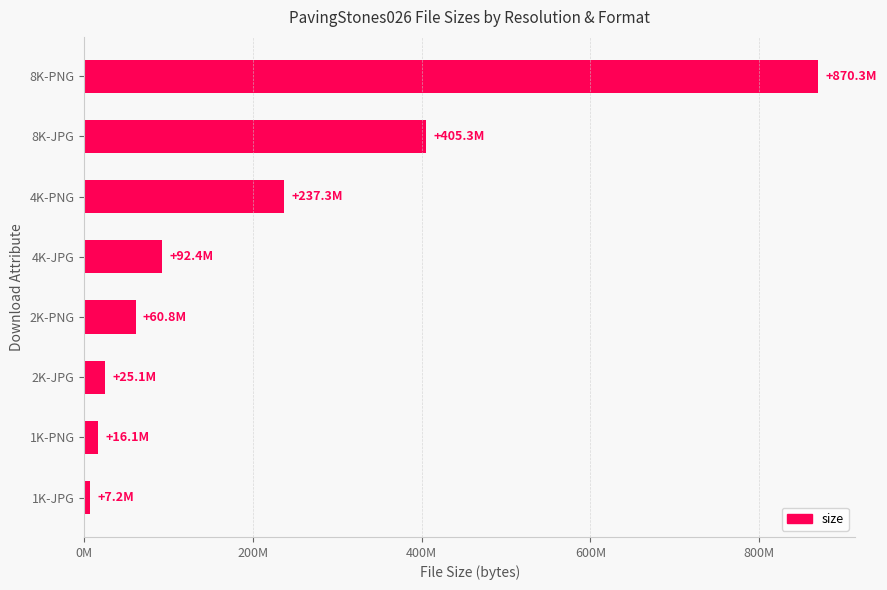

Are the bars horizontal?

Yes